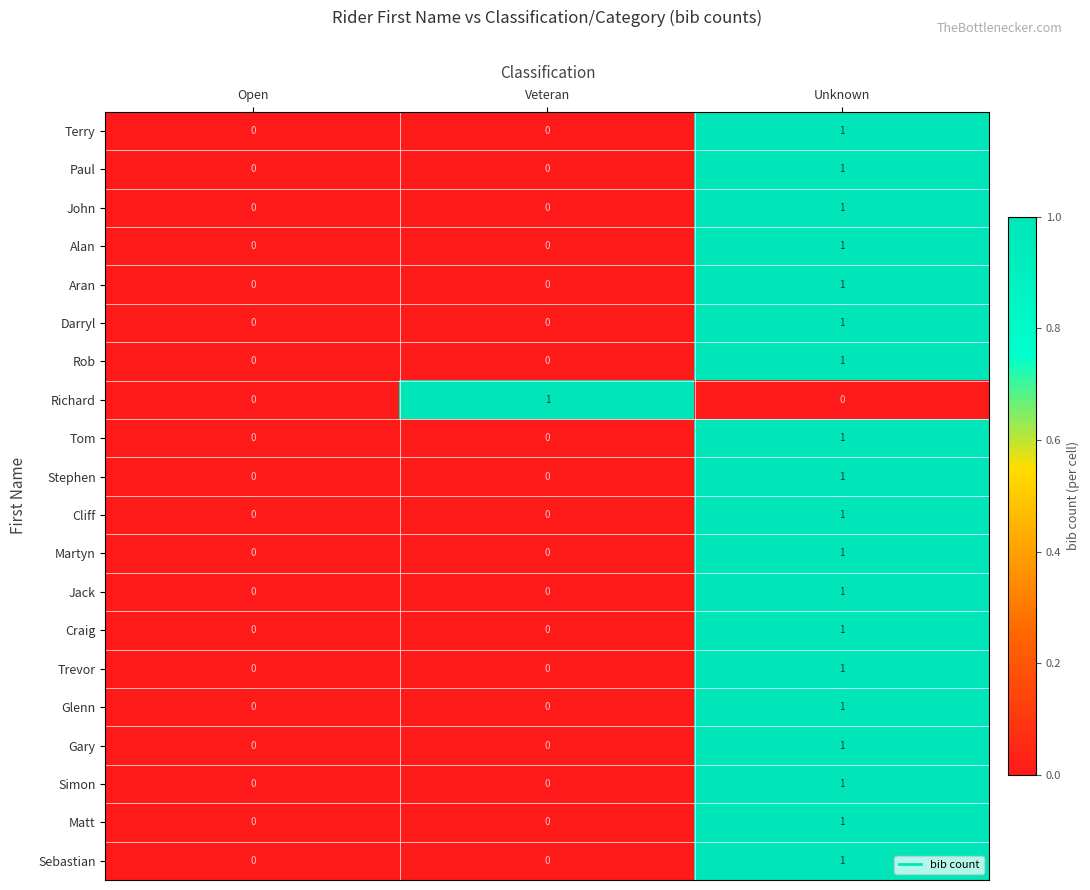

Count the Martyn values in the range 0 to 1.

3